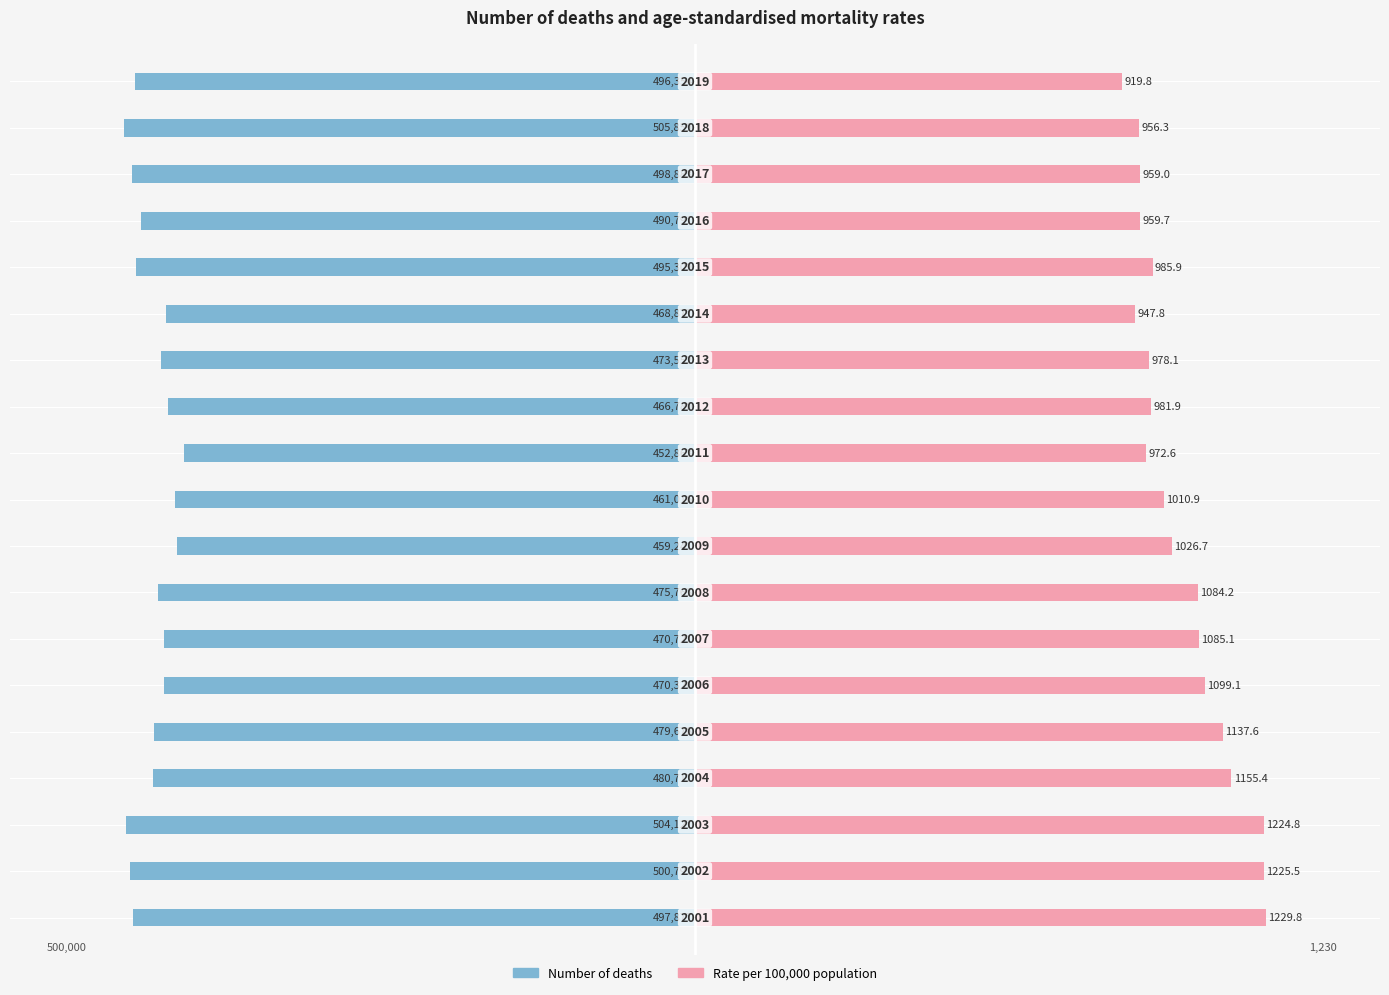

Rank the series at 6 from lowest to highest value.

Number of deaths, Rate per 100,000